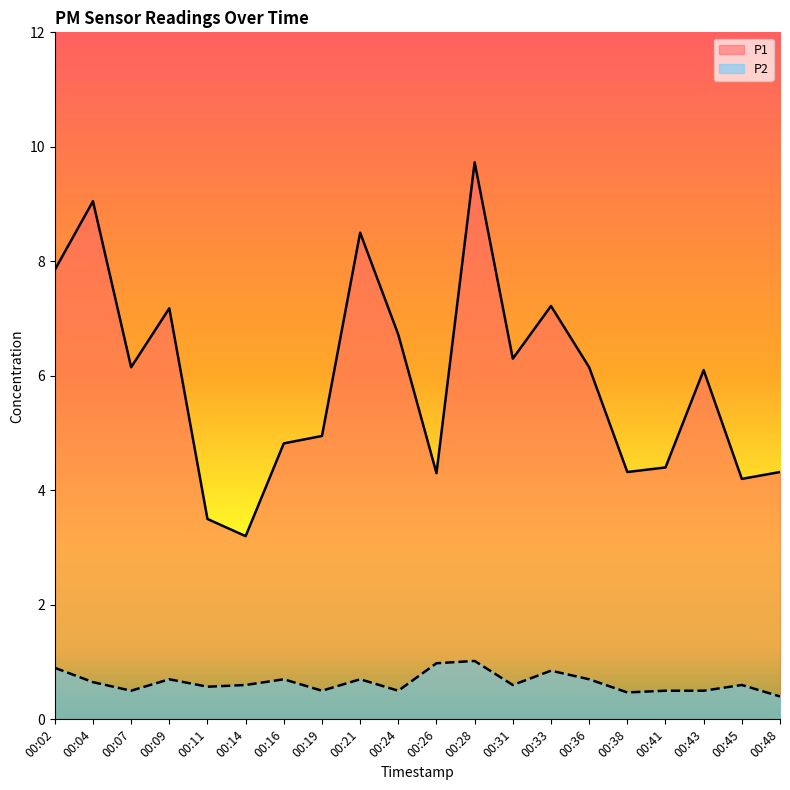

What is the difference between the maximum and minimum values in the P1 series?

6.5